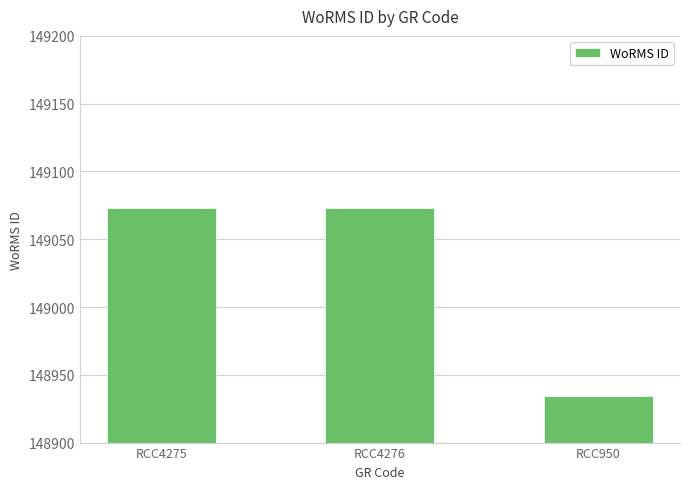

What is the smallest value displayed?

148934